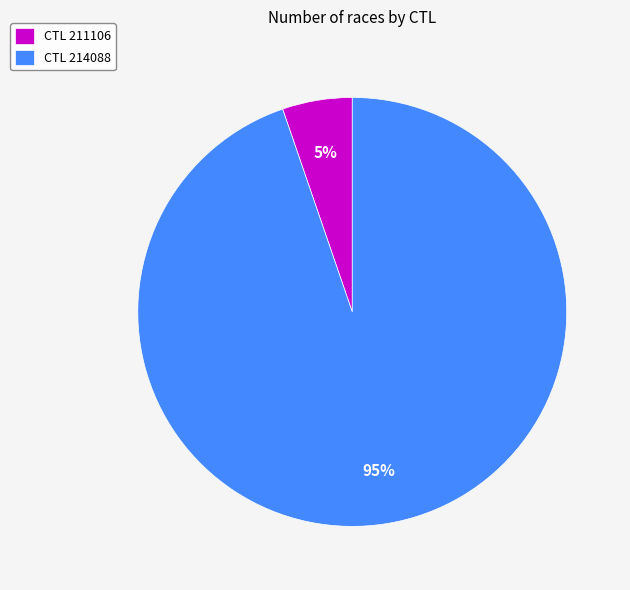

True or false: CTL 214088 accounts for 95% of the total.

True